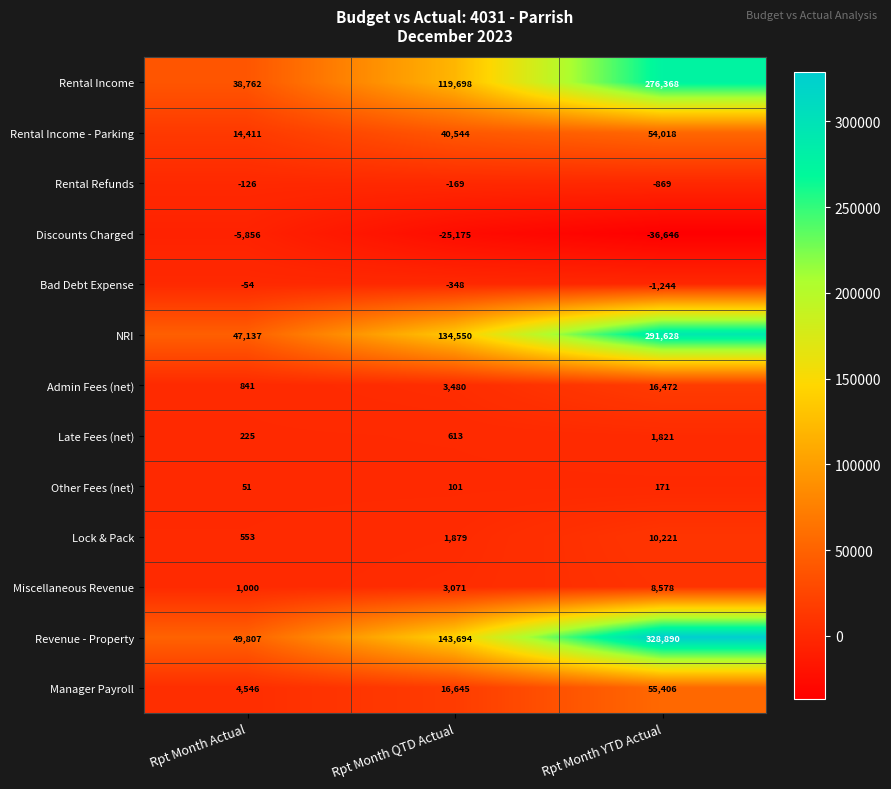

What is the difference between the maximum and minimum values in the Lock & Pack series?

9668